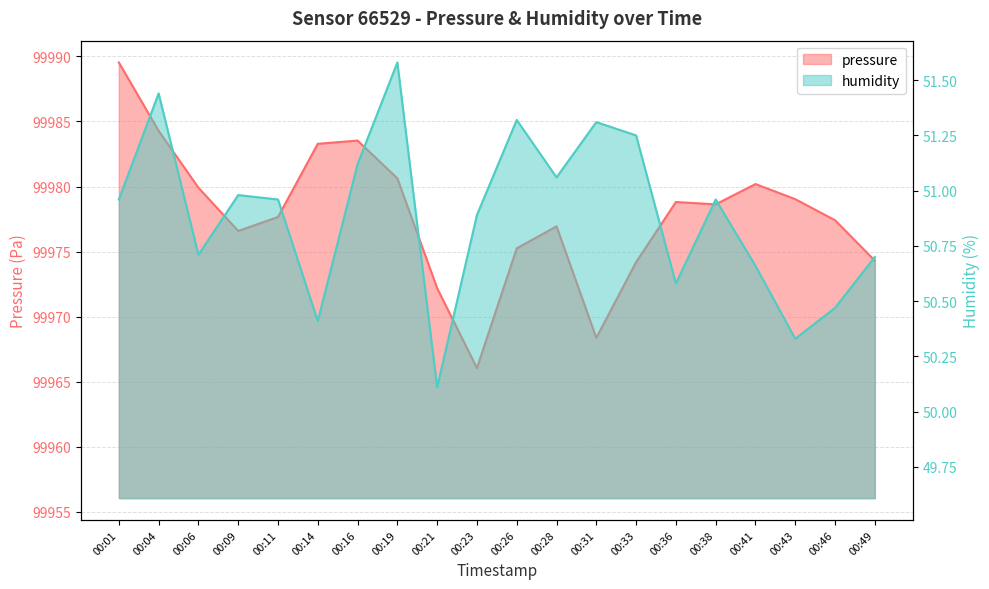

Rank the series by their maximum value, from highest to lowest.

pressure, humidity